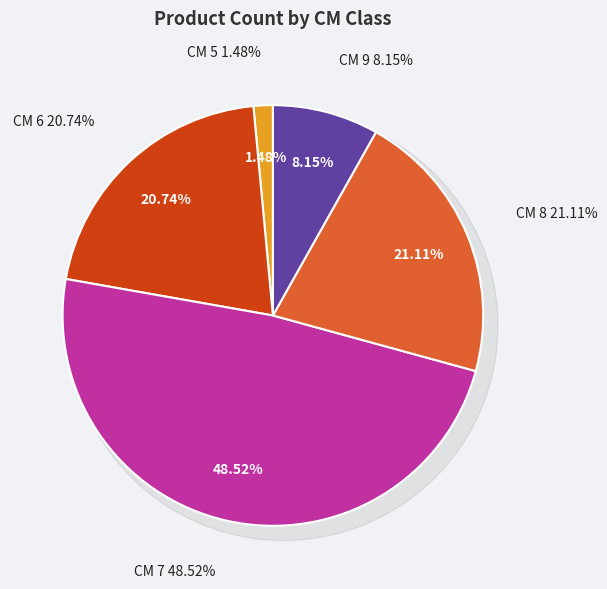

Is it true that 6 is 21% of the pie?

True